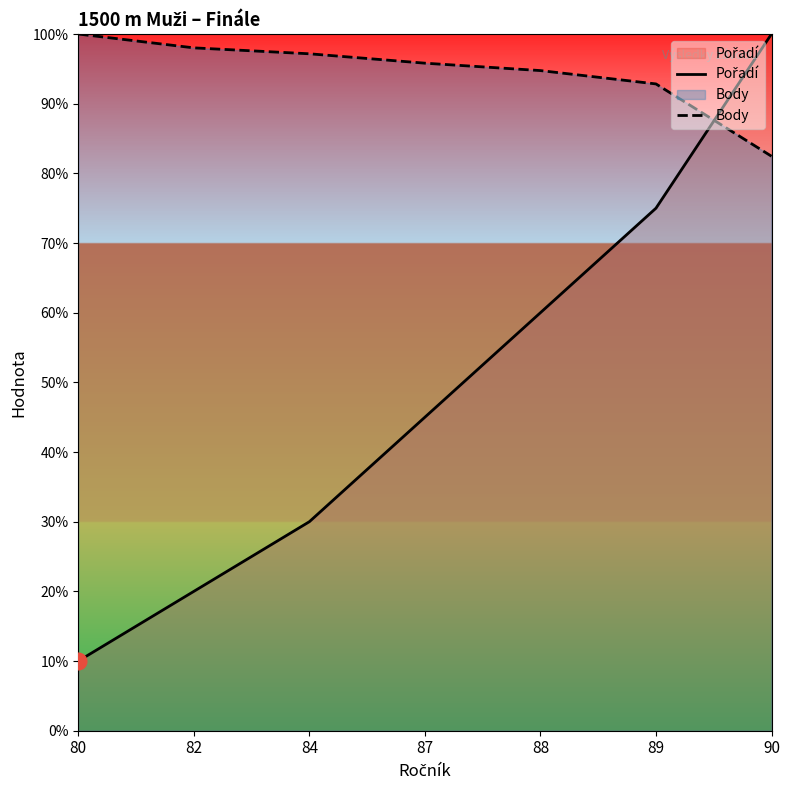

Is it true that Body equals 100.0 at 80?

True